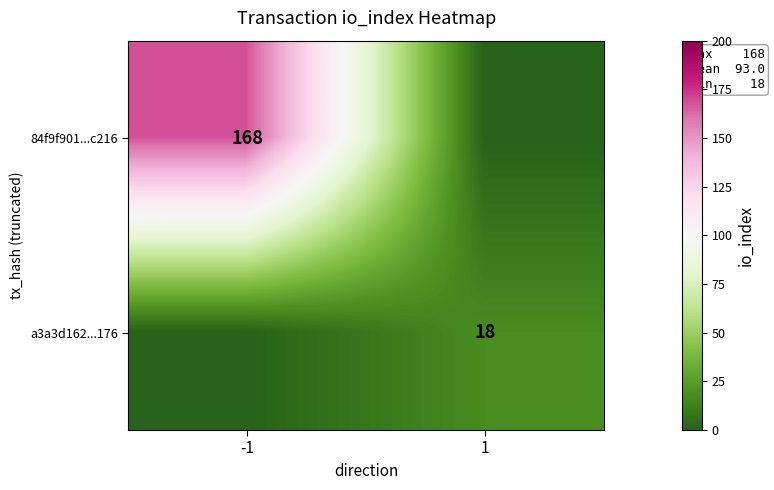

Is it true that 84f9f901...c216 equals 67 at -1?

False